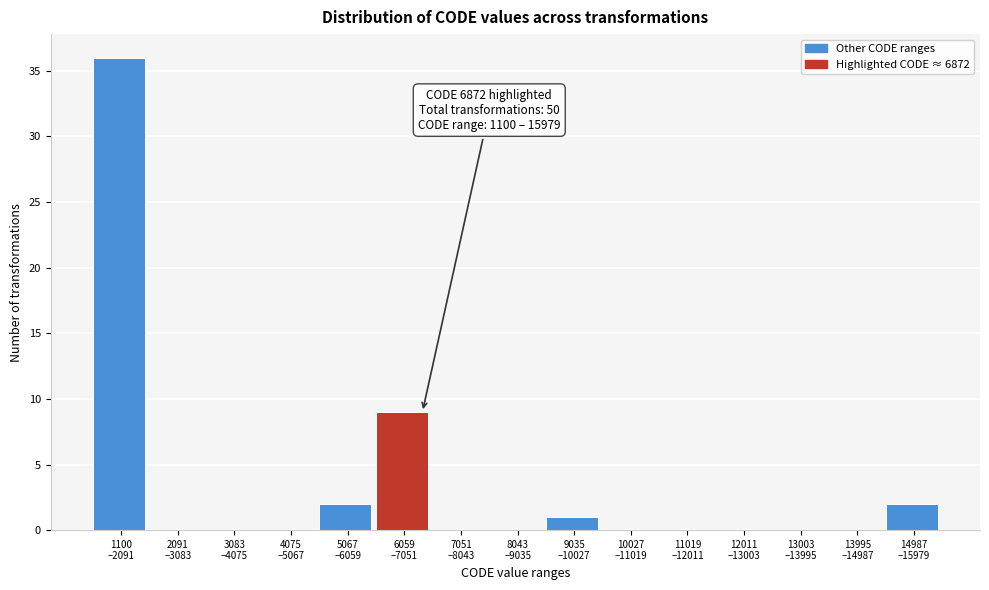

What is the maximum value shown in the chart?

36